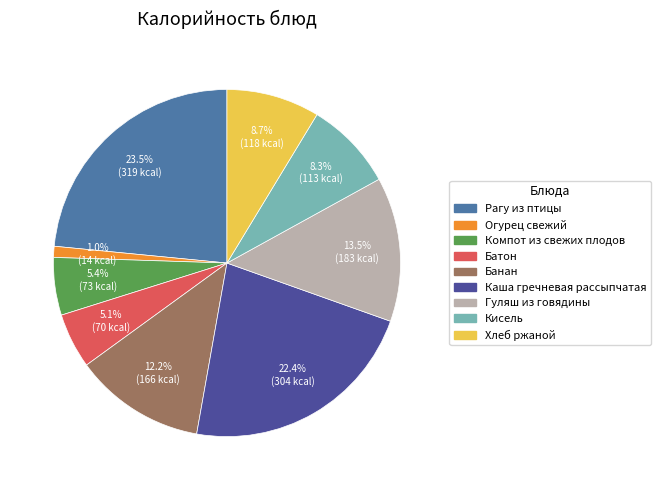

To the nearest percent, what portion does Каша гречневая рассыпчатая represent?

22%